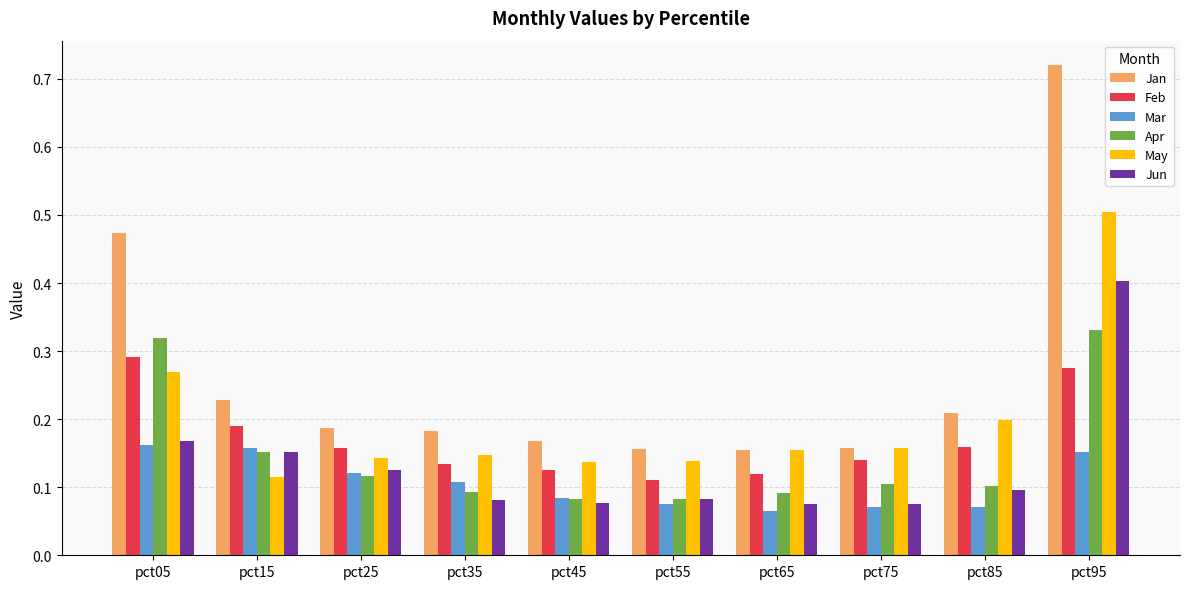

What are all the series names shown in the legend?

Jan, Feb, Mar, Apr, May, Jun